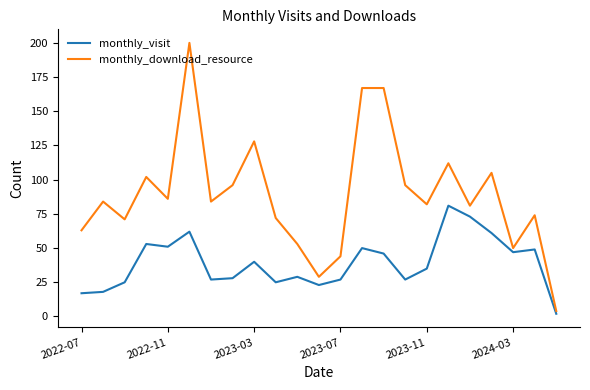

Which series has the widest spread of values?

monthly_download_resource